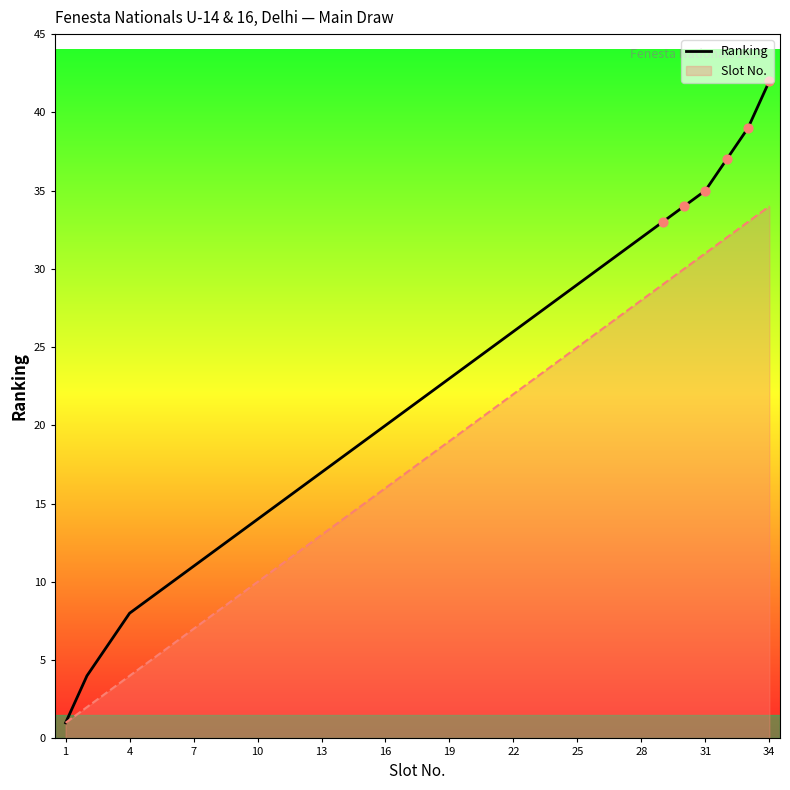

Which series has the widest spread of values?

Ranking